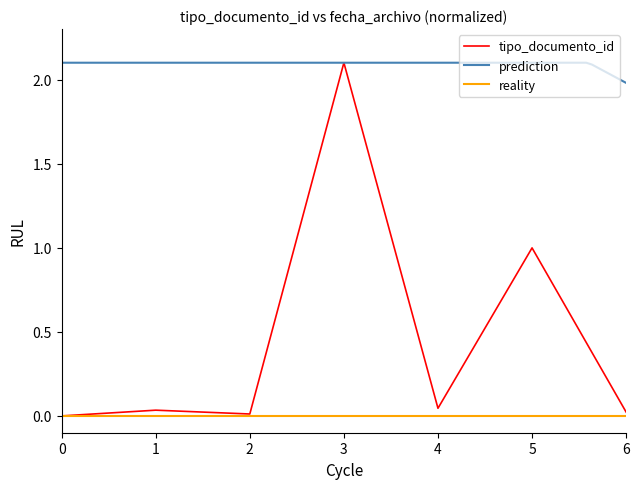

True or false: tipo_documento_id has a value of 0.0 at 0.

True